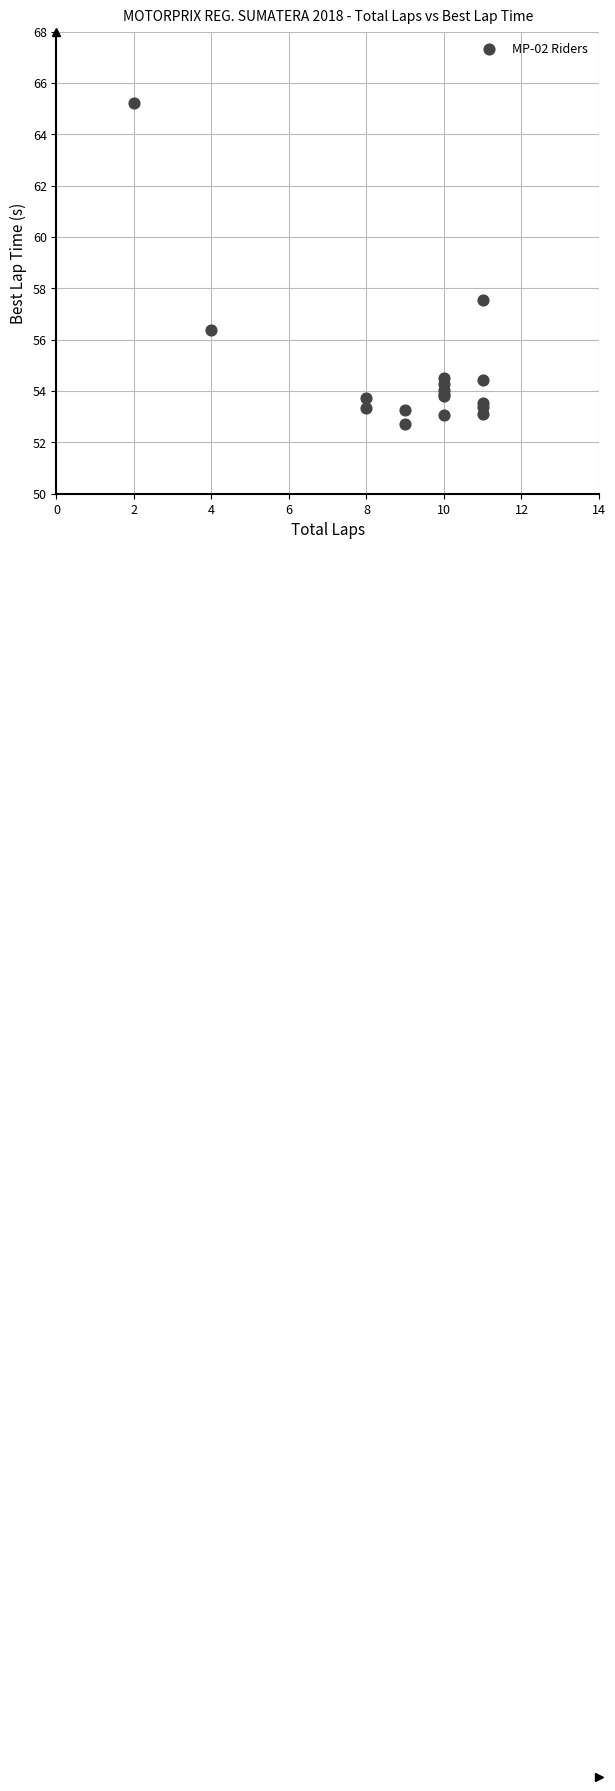

What Y value in the scatter plot is closest to 58?

57.5